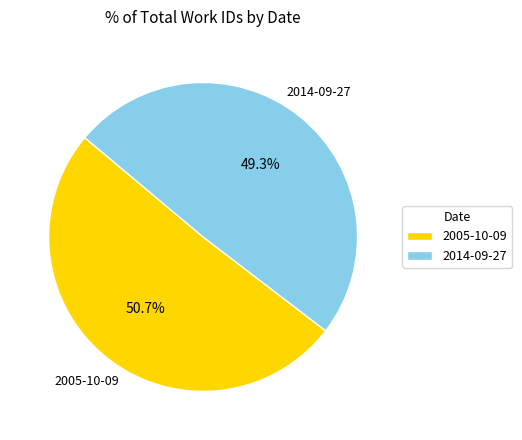

Rank the categories by value from lowest to highest.

2014-09-27, 2005-10-09